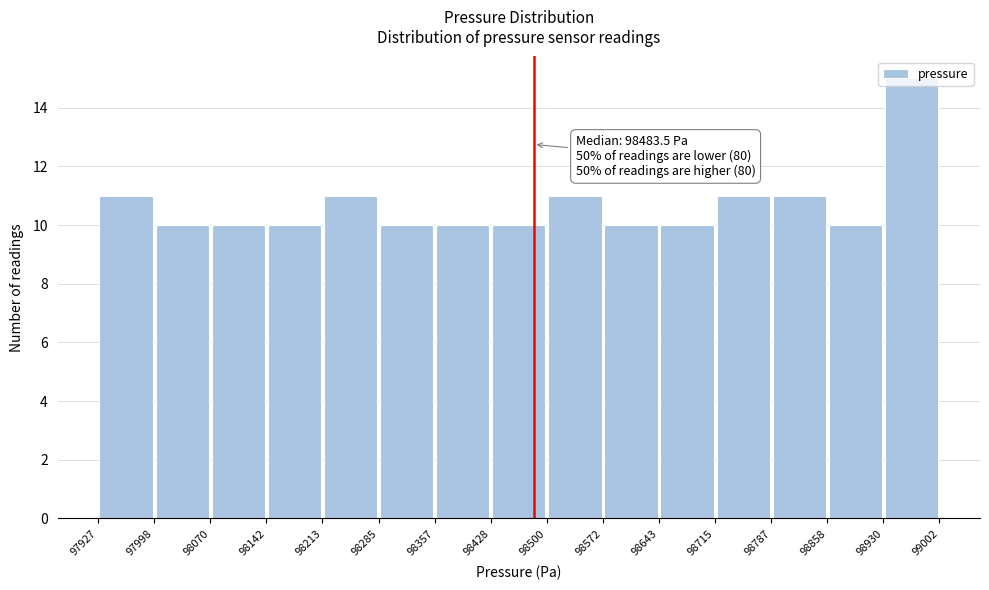

Over which range of the x-axis is the bar tallest?

98930 to 99002